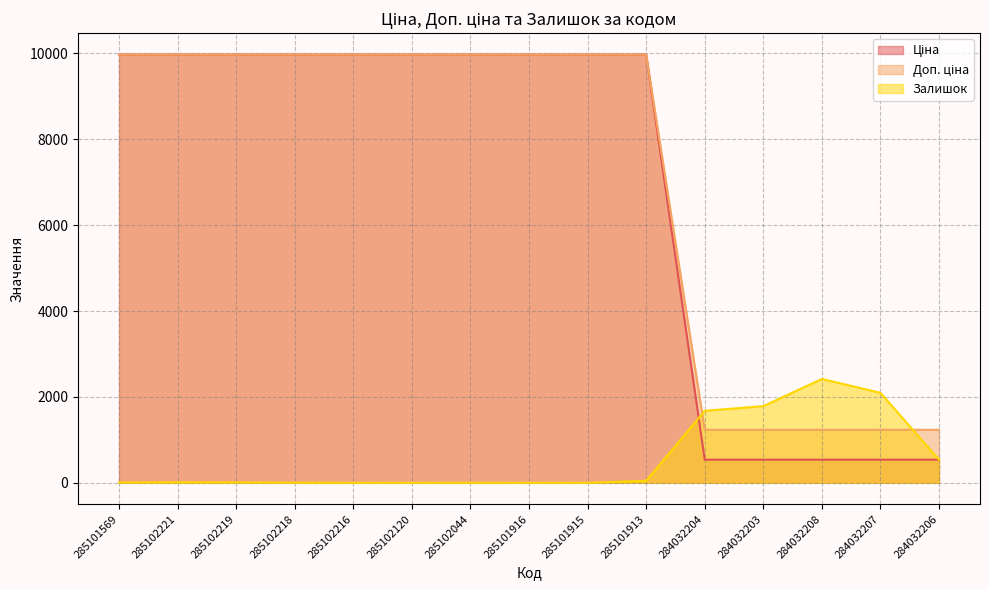

The Залишок series shows 7.0 at 285101569. True or false?

True